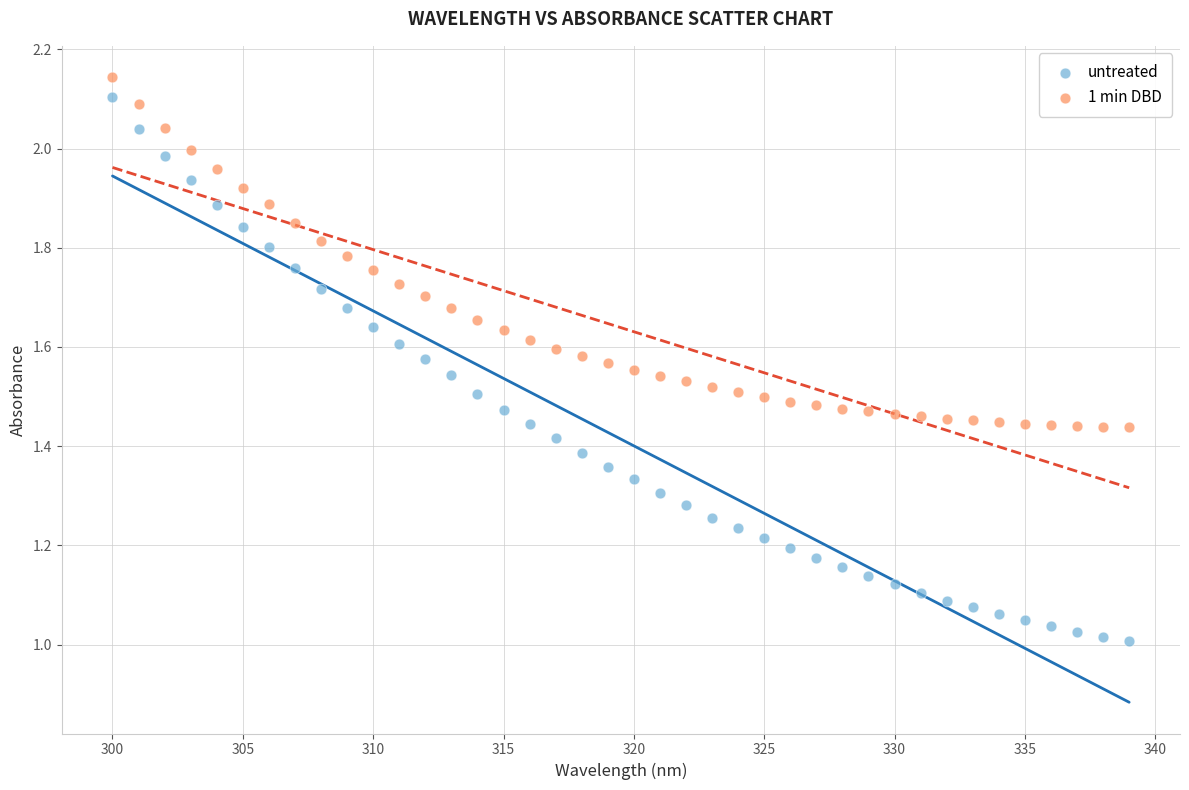

Which series contains the lowest Y value?

untreated